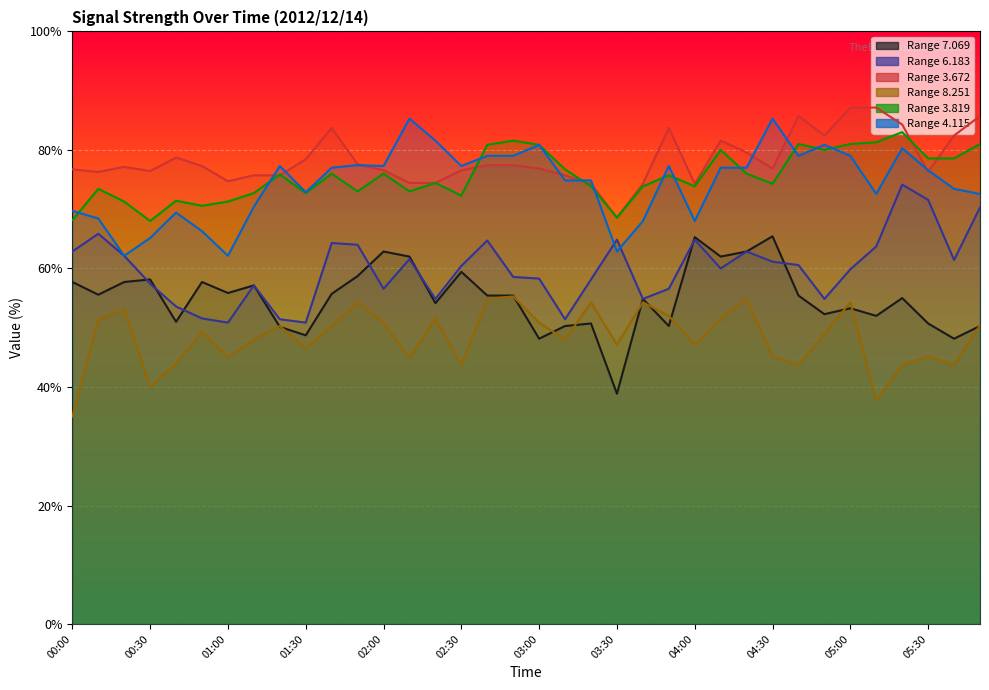

What is the minimum value for 6.183?

50.9